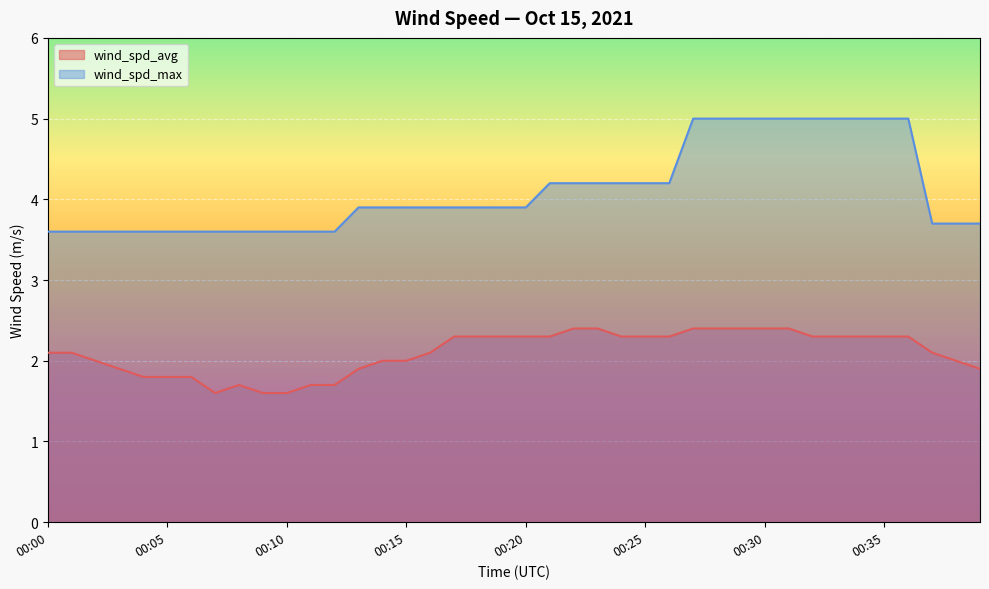

Rank the series at 00:28 from highest to lowest value.

wind_spd_max, wind_spd_avg